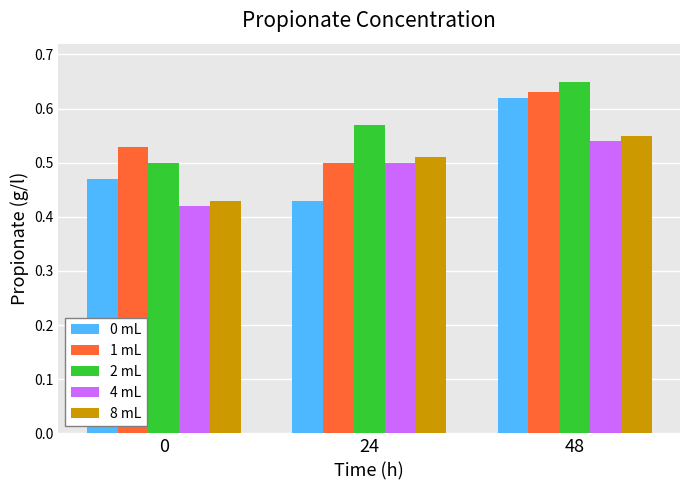

What is the sum of the 4 mL values at 24 and 0?

0.9